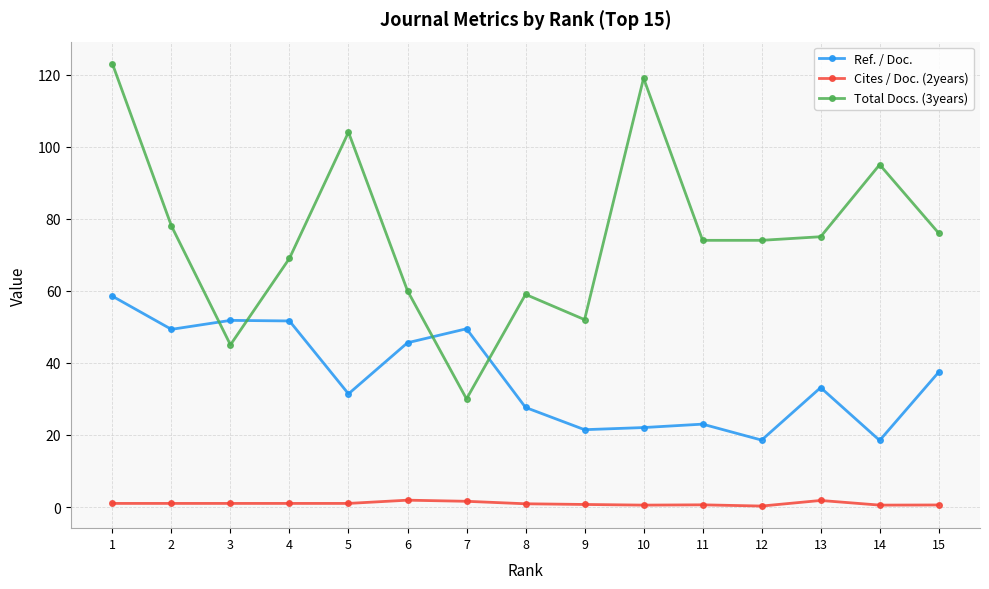

How many lines are shown in the chart?

3